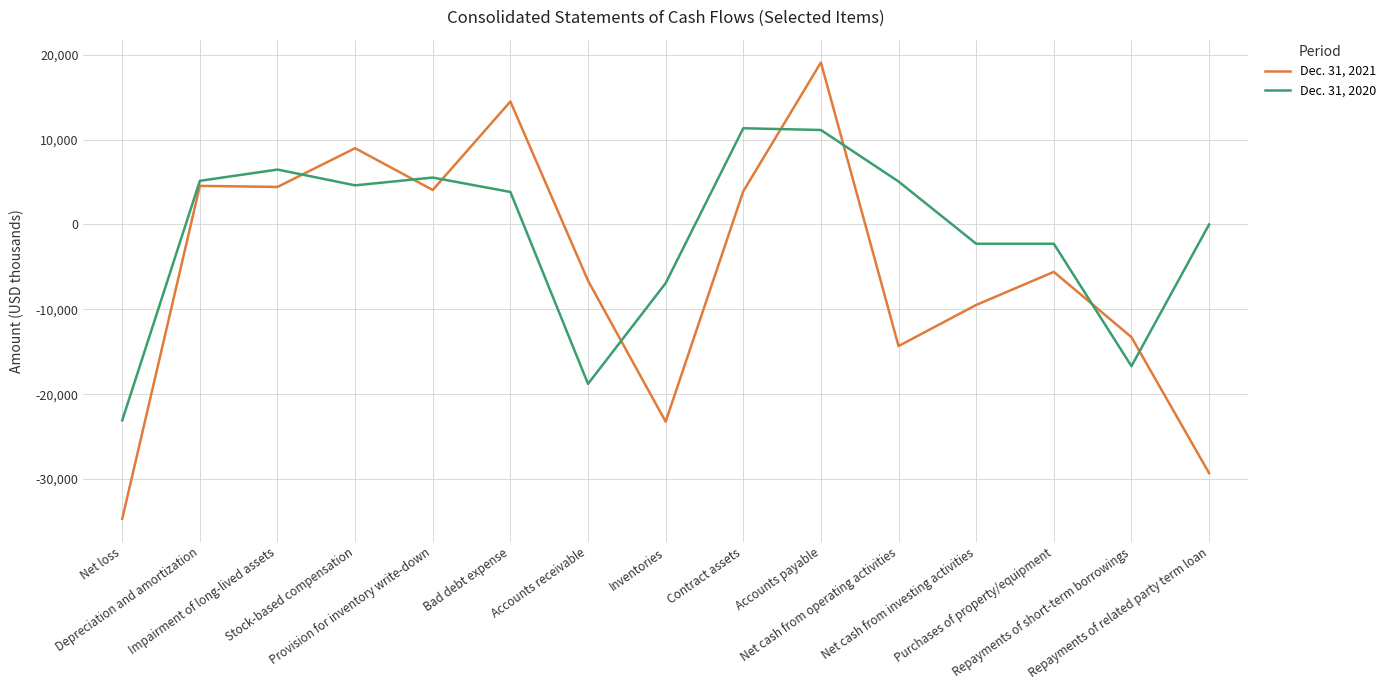

Is the value of Dec. 31, 2021 at Stock-based compensation greater than the value of Dec. 31, 2020 at Net cash from investing activities?

Yes